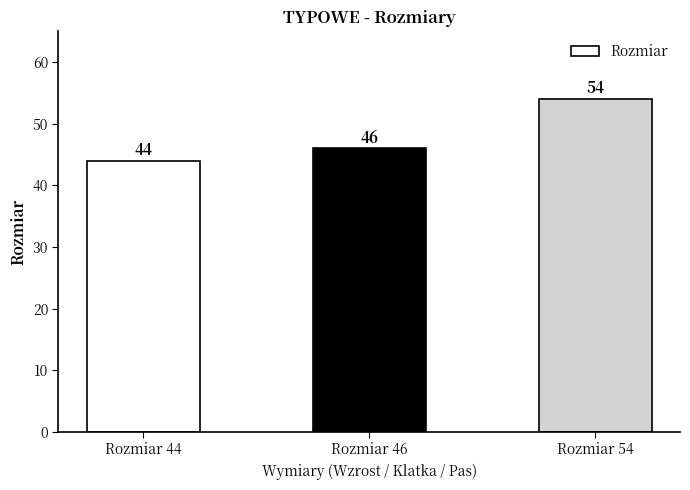

What is the value of the 1st bar from the left?

44